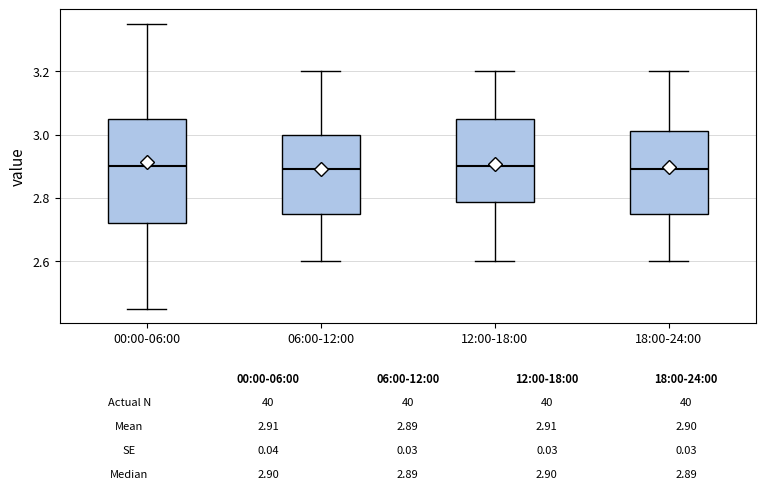

Which box is the tallest, from its lower edge to its upper edge?

00:00-06:00